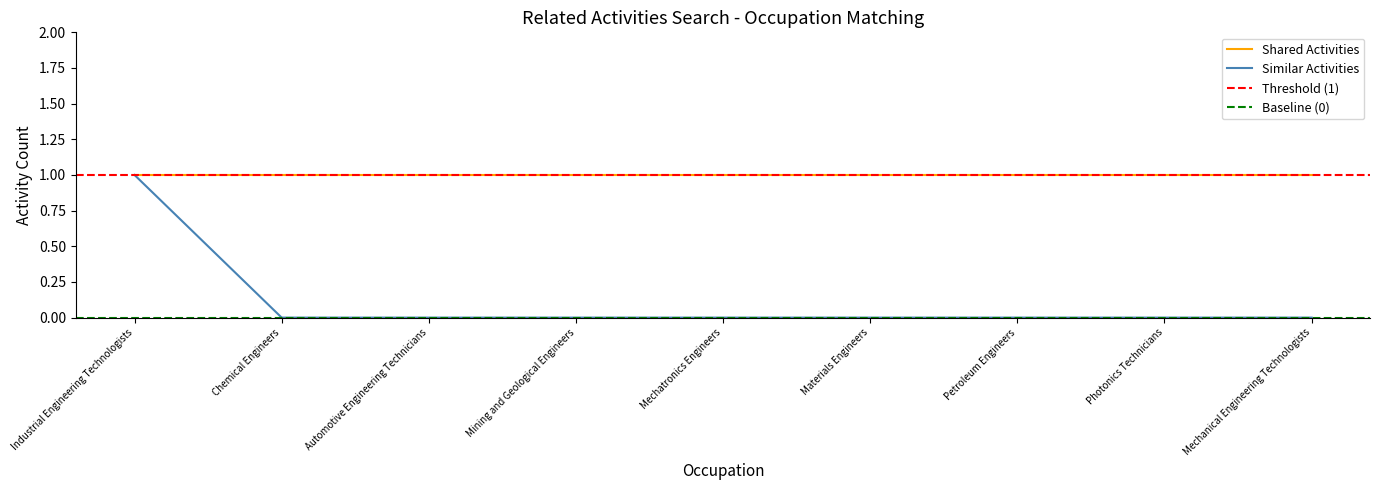

How many values are above zero?

1